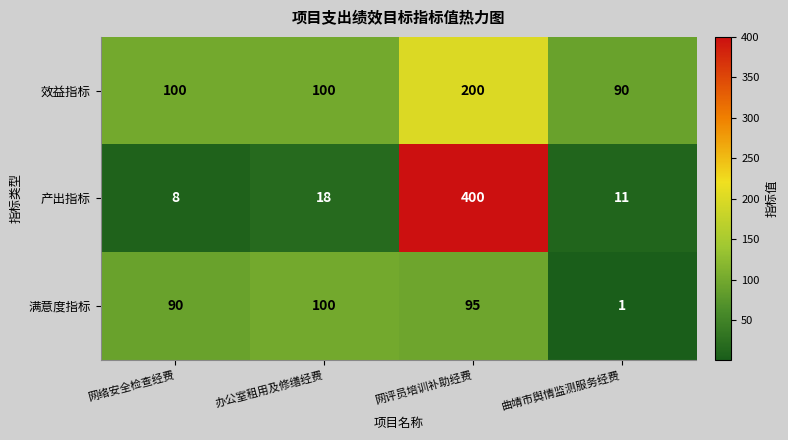

Reading right to left, list all the values displayed in this chart.

效益指标: 曲靖市舆情监测服务经费=90	网评员培训补助经费=200	办公室租用及修缮经费=100	网络安全检查经费=100
产出指标: 曲靖市舆情监测服务经费=11	网评员培训补助经费=400	办公室租用及修缮经费=18	网络安全检查经费=8
满意度指标: 曲靖市舆情监测服务经费=1	网评员培训补助经费=95	办公室租用及修缮经费=100	网络安全检查经费=90